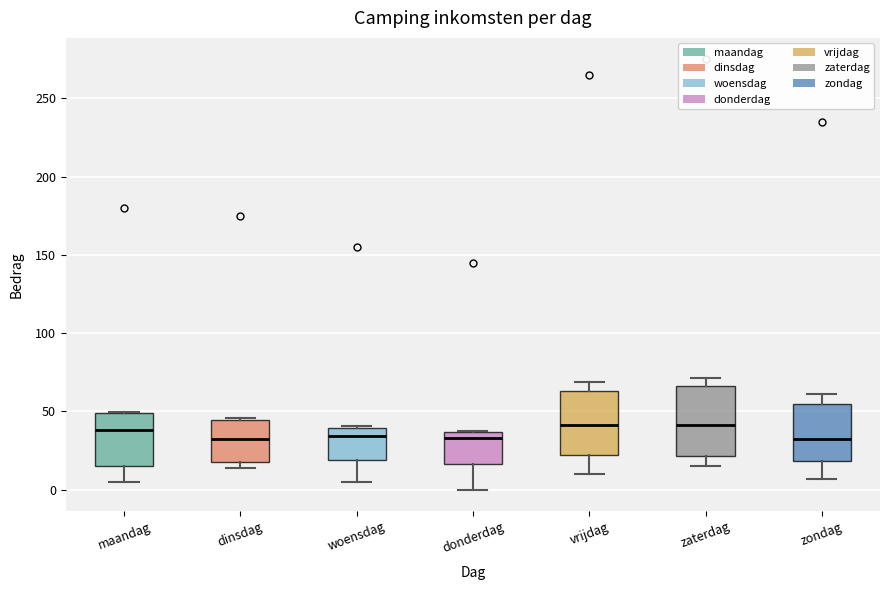

Where does the median line of the box for dinsdag sit on the y-axis? The values are not printed on the chart, so give them approximately, as read against the axis.

35